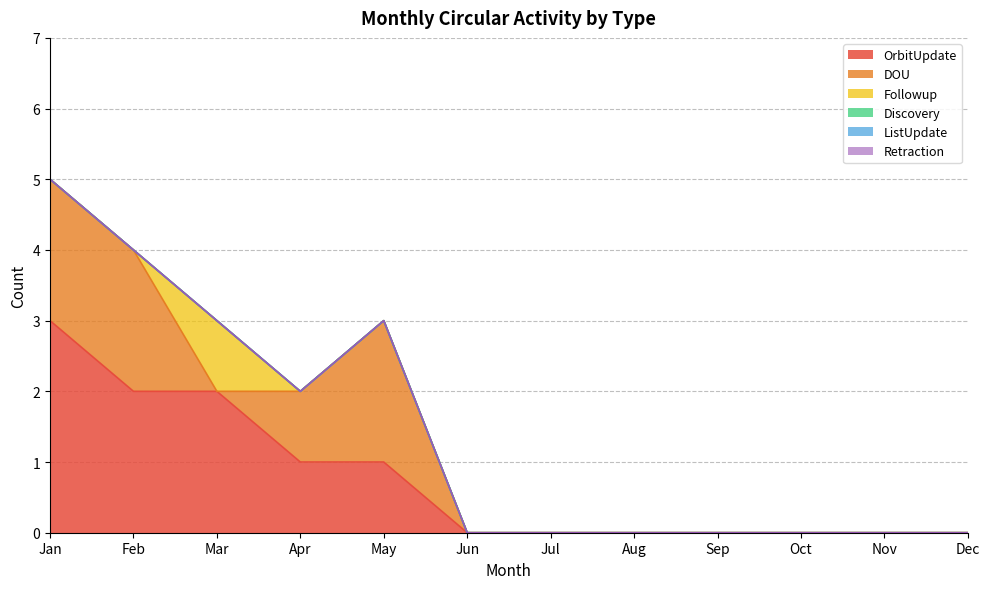

Rank the series by their maximum value, from highest to lowest.

OrbitUpdate, DOU, Followup, Discovery, ListUpdate, Retraction